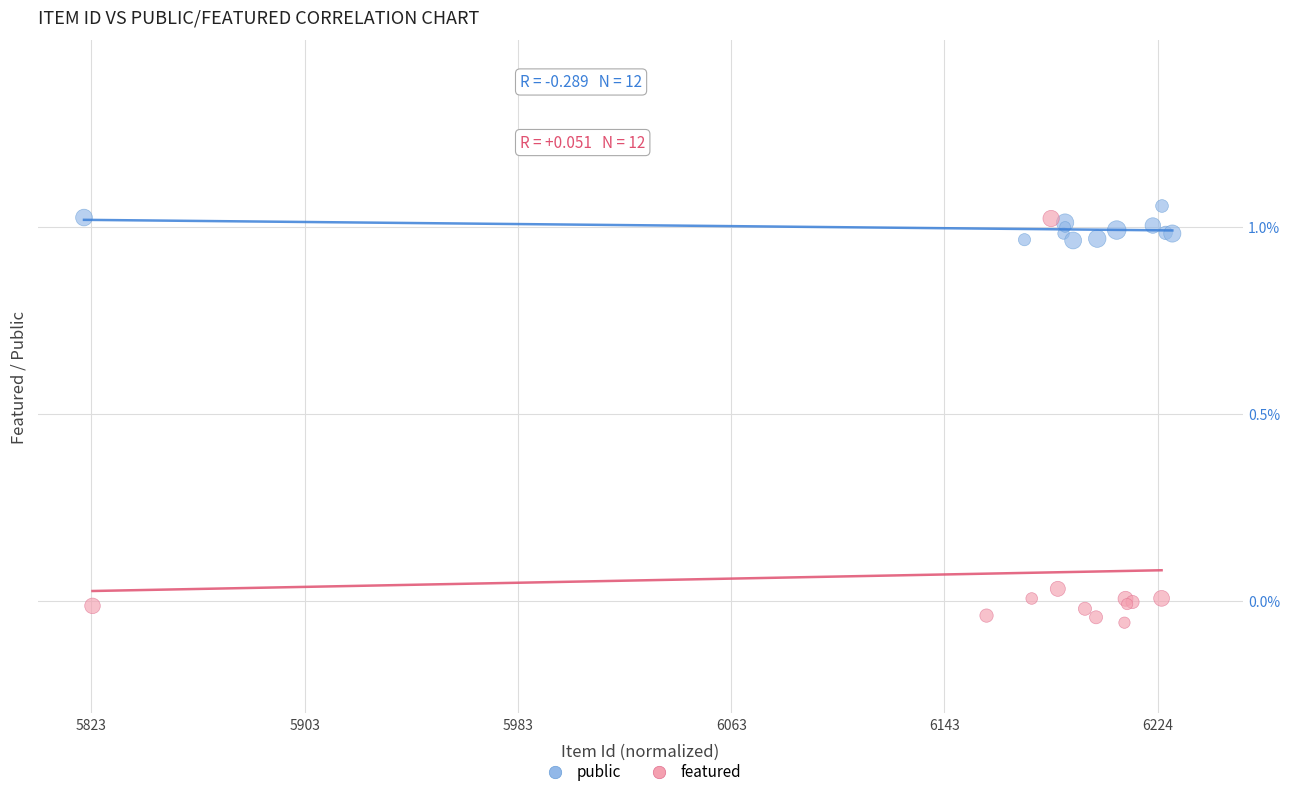

Which series has the largest Y range (max minus min)?

featured